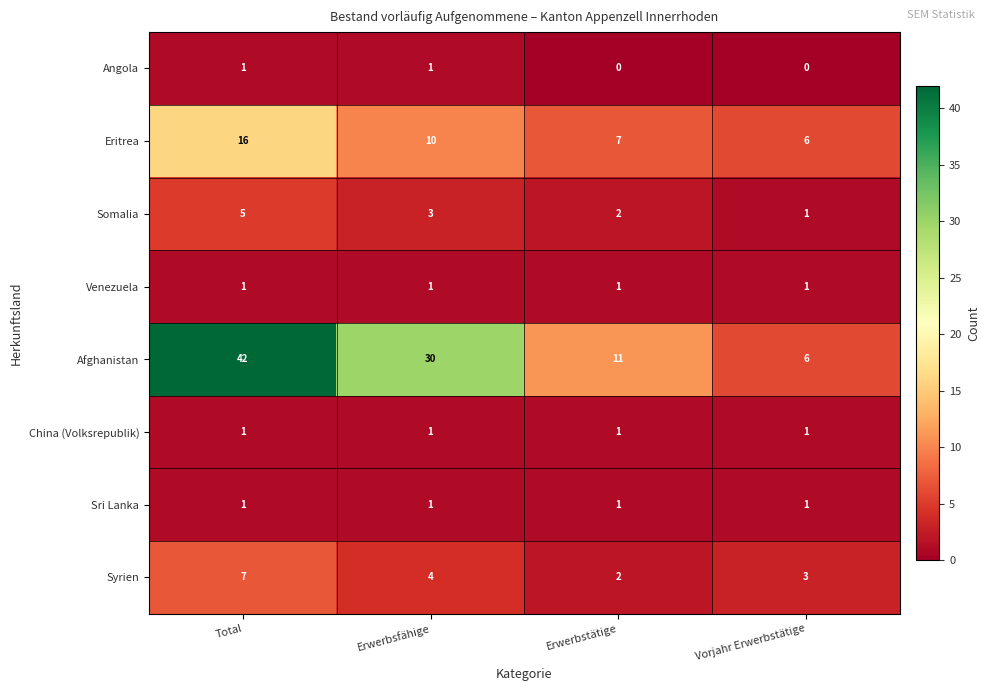

At which category is the sum across all series the highest?

Total